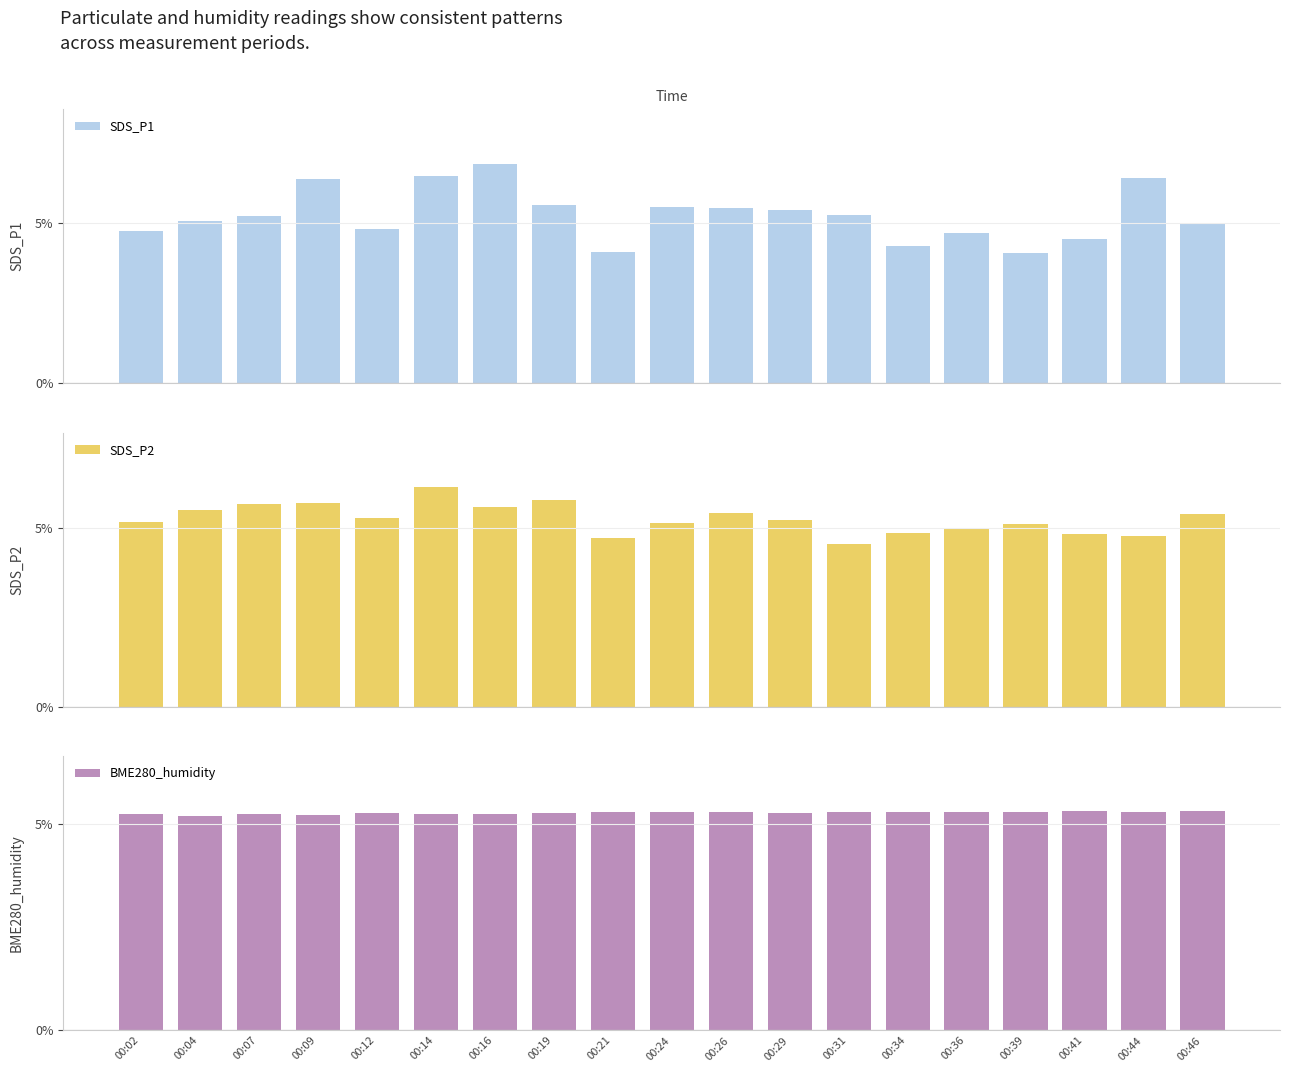

Which series has the widest spread of values?

SDS_P1